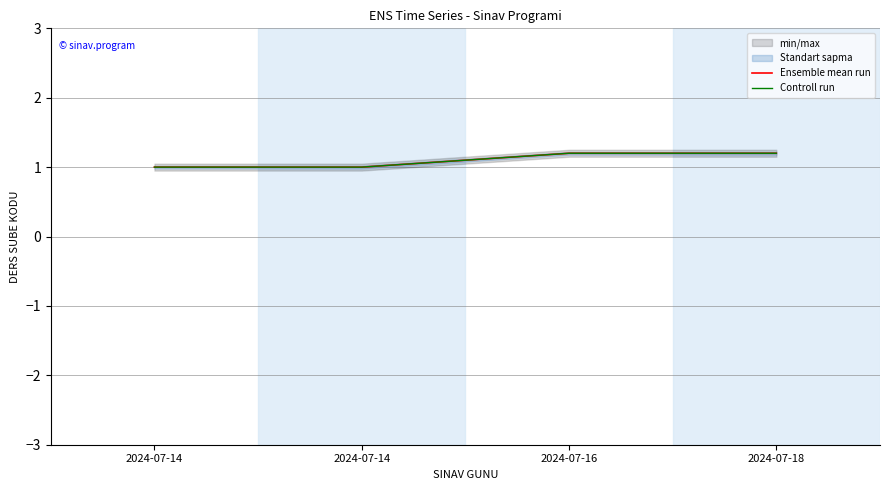

Reading left to right, extract all data points from this chart.

Ensemble mean run: 2024-07-14=1.0	2024-07-14=1.0	2024-07-16=1.2	2024-07-18=1.2
Controll run: 2024-07-14=1.0	2024-07-14=1.0	2024-07-16=1.2	2024-07-18=1.2